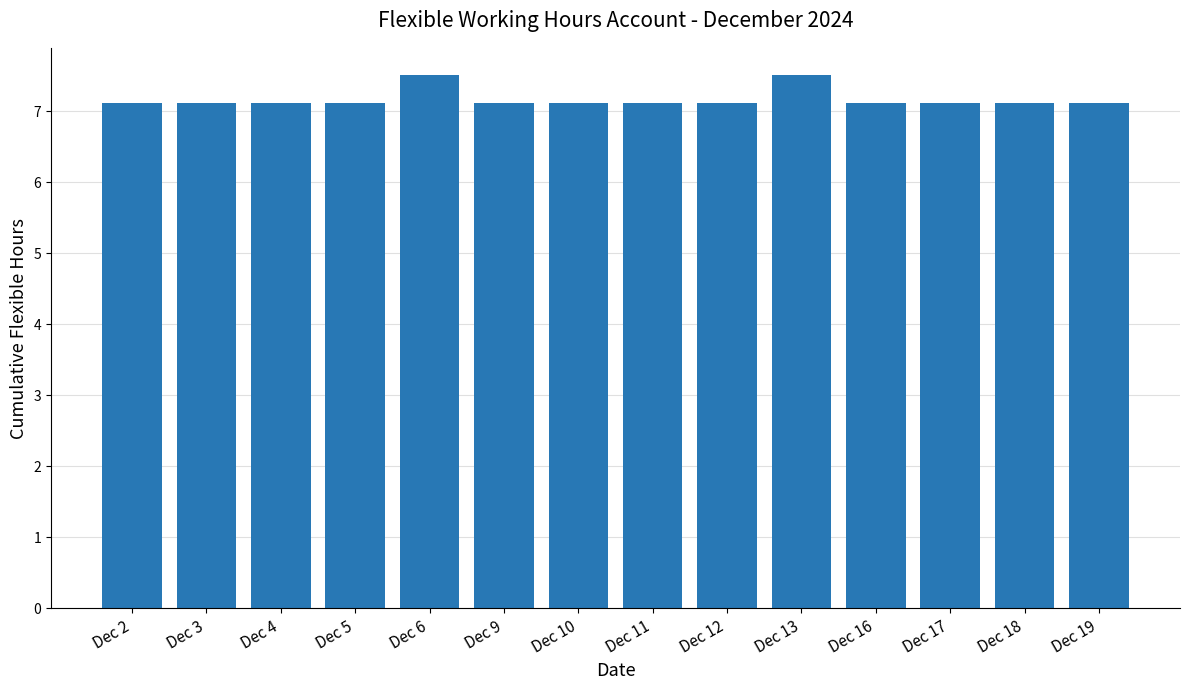

What is the value of the 6th bar from the left?

7.1